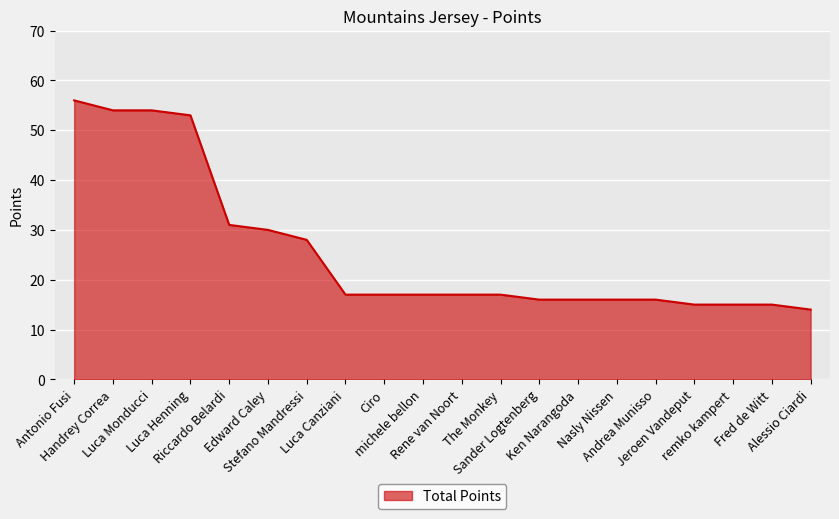

At which category does the chart reach its minimum across all series?

Alessio Ciardi